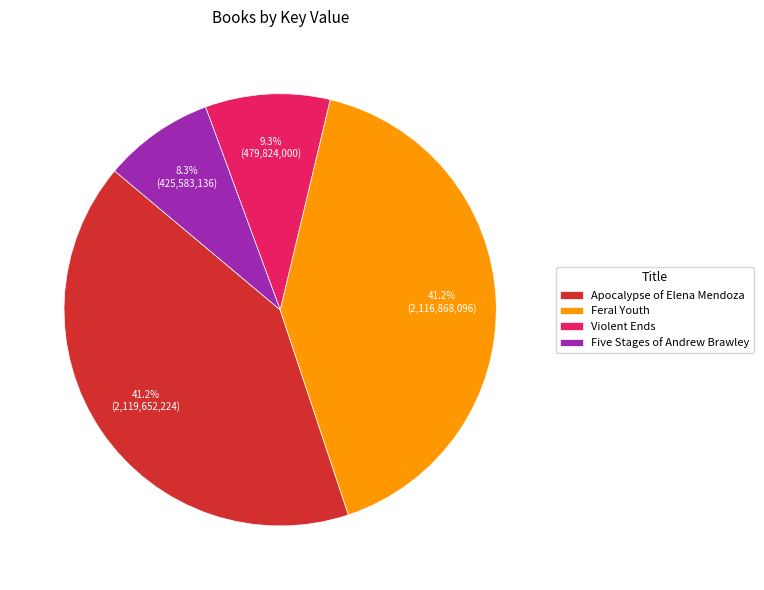

Does any single category account for the majority?

No